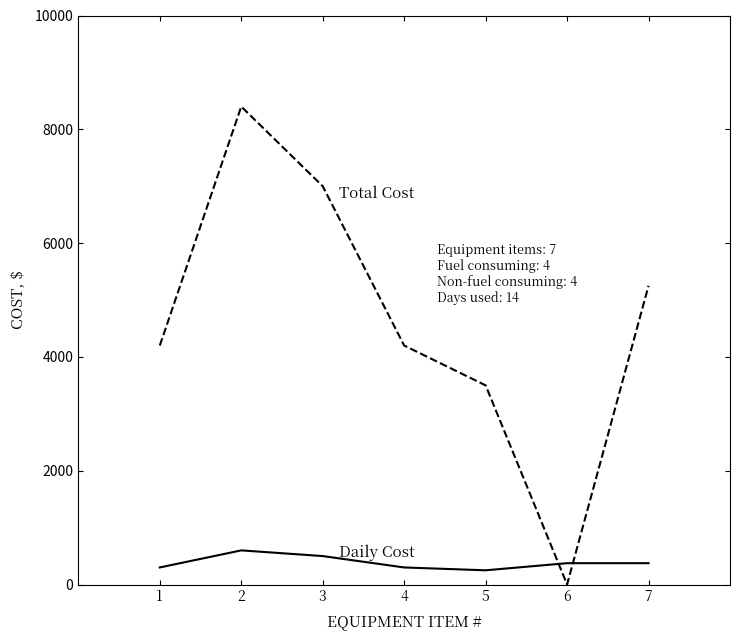

What is the maximum value shown in the chart?

8400